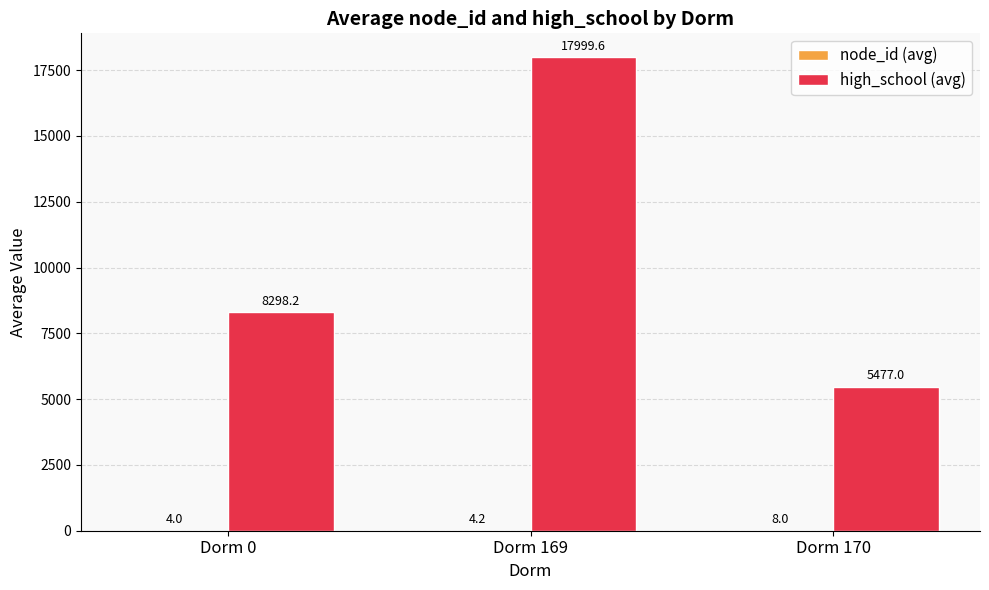

Between Dorm 0 and Dorm 169, which series saw the biggest shift?

high_school (avg)